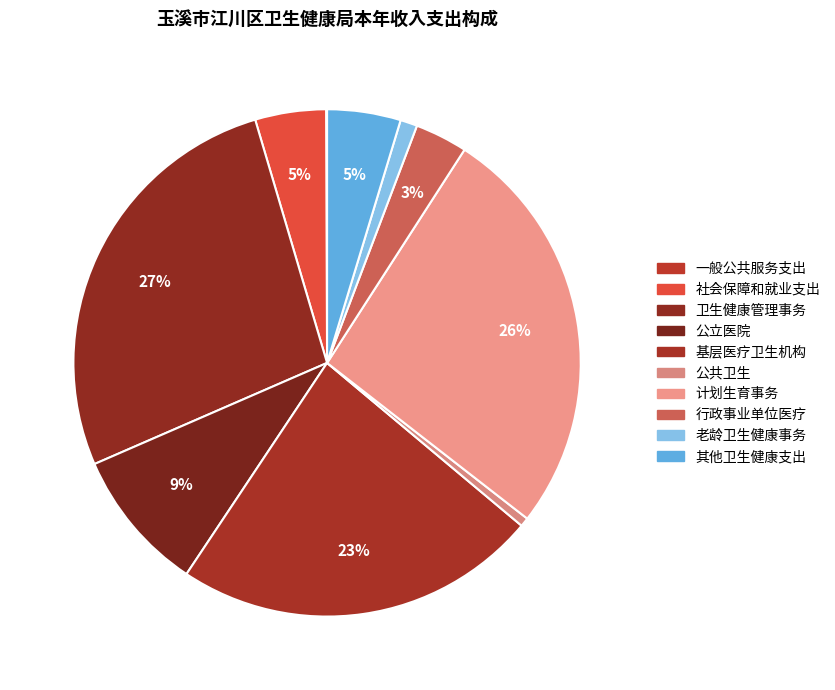

Count the number of slices in the pie.

10